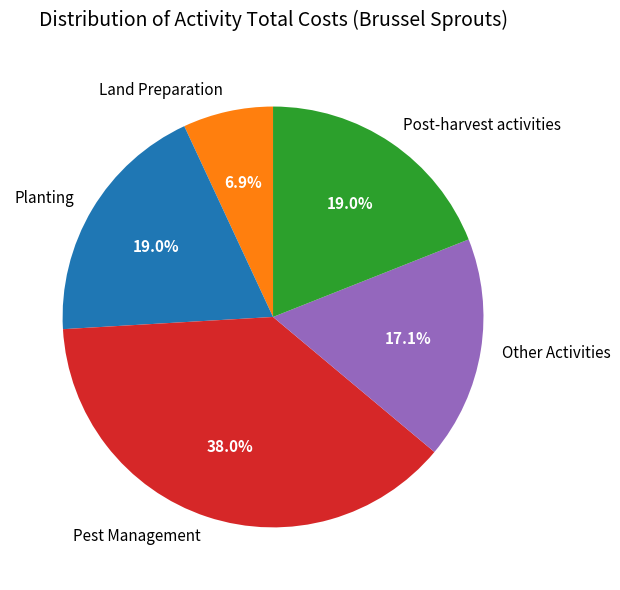

Count the number of slices in the pie.

5